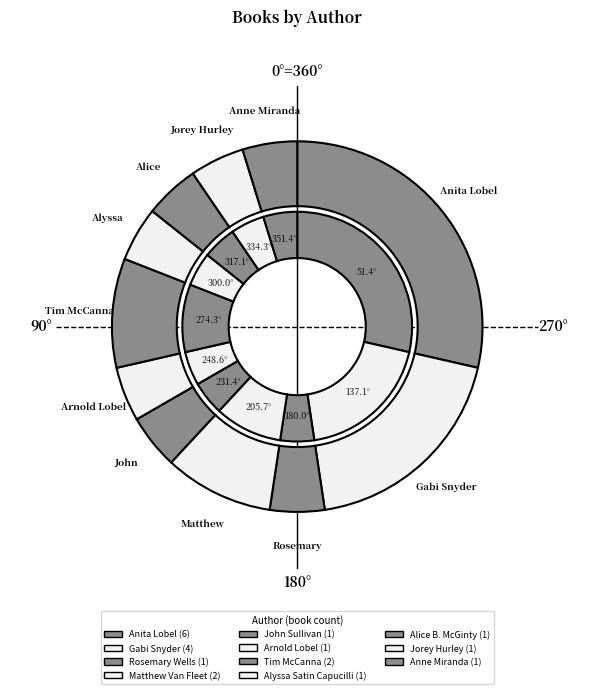

Is there a majority slice in this chart?

No